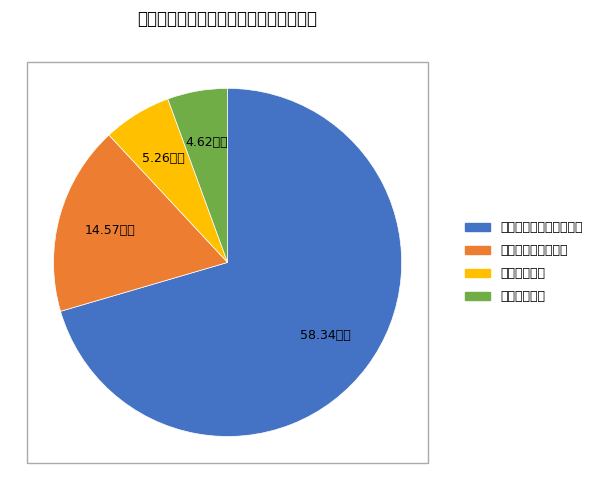

Which category has the smallest portion of the pie?

住房保障支出